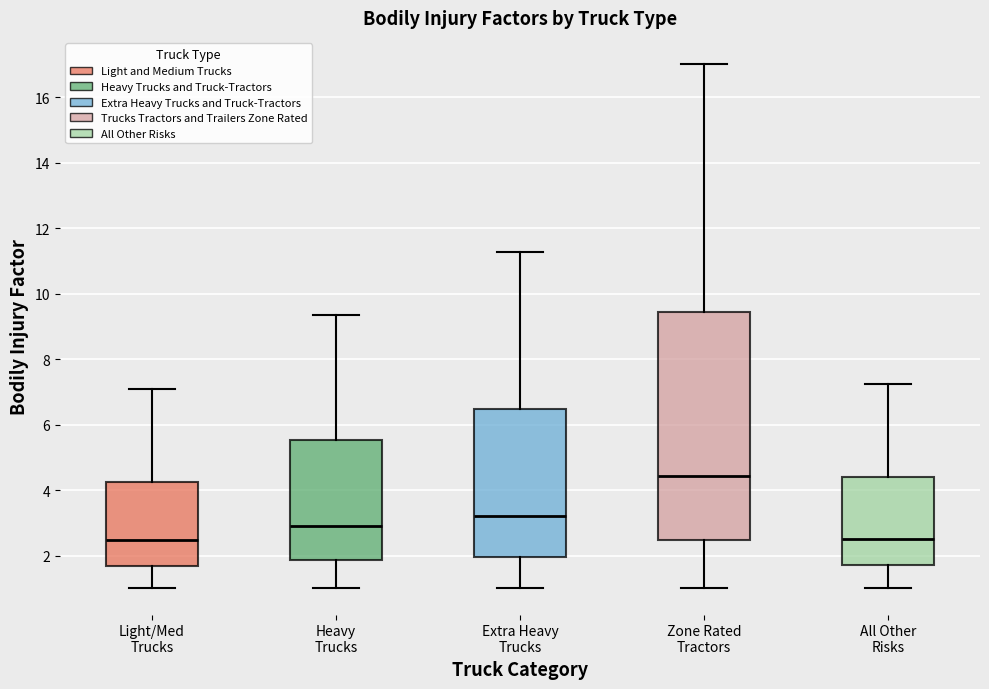

Which box is the tallest, from its lower edge to its upper edge?

Zone Rated Tractors